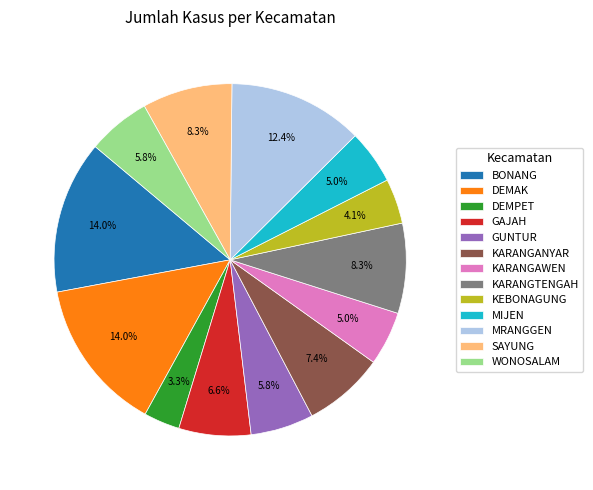

What is the ratio of the value at DEMAK to the value at KARANGANYAR?

1.9